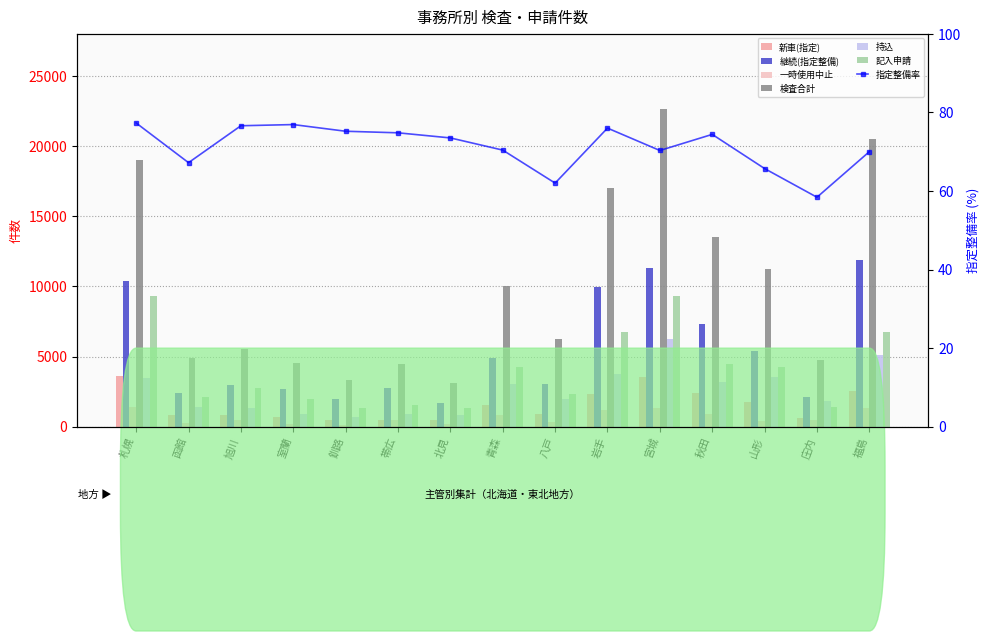

How many bars are there in total?

90